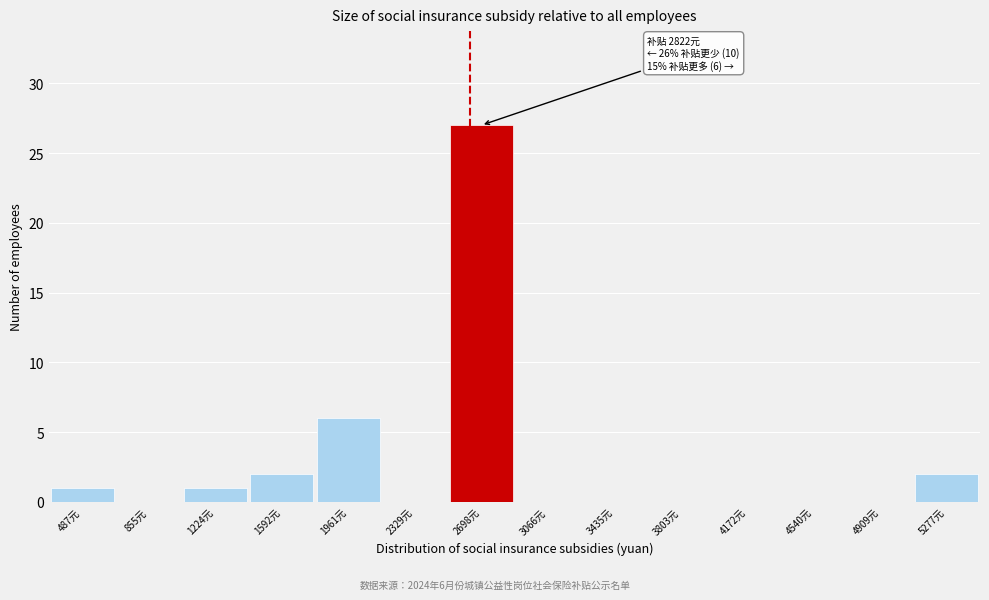

Reading left to right, what are all the values shown in this chart?

487元=1	855元=0	1224元=1	1592元=2	1961元=6	2329元=0	2698元=27	3066元=0	3435元=0	3803元=0	4172元=0	4540元=0	4909元=0	5277元=2